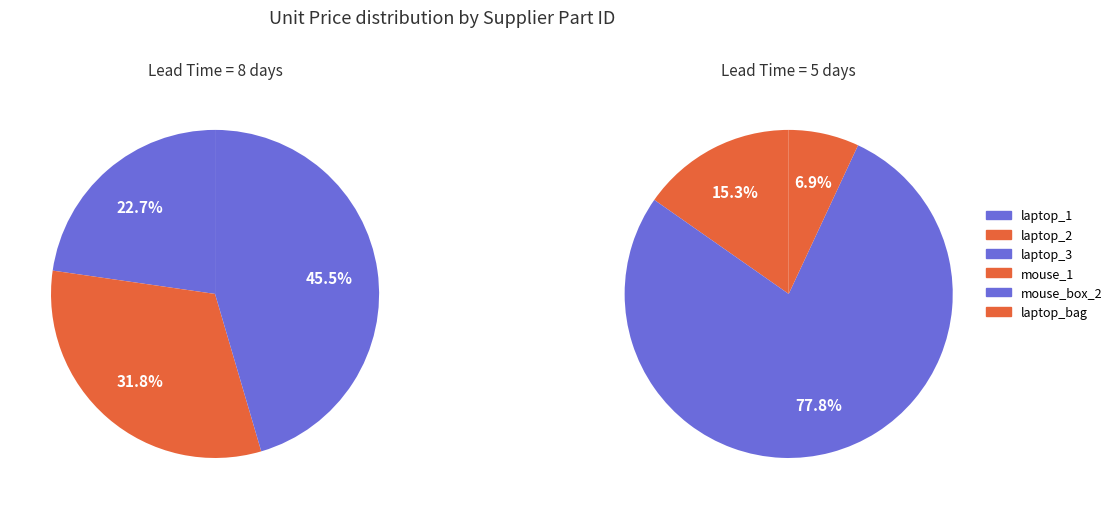

Which slice is the largest?

laptop_3